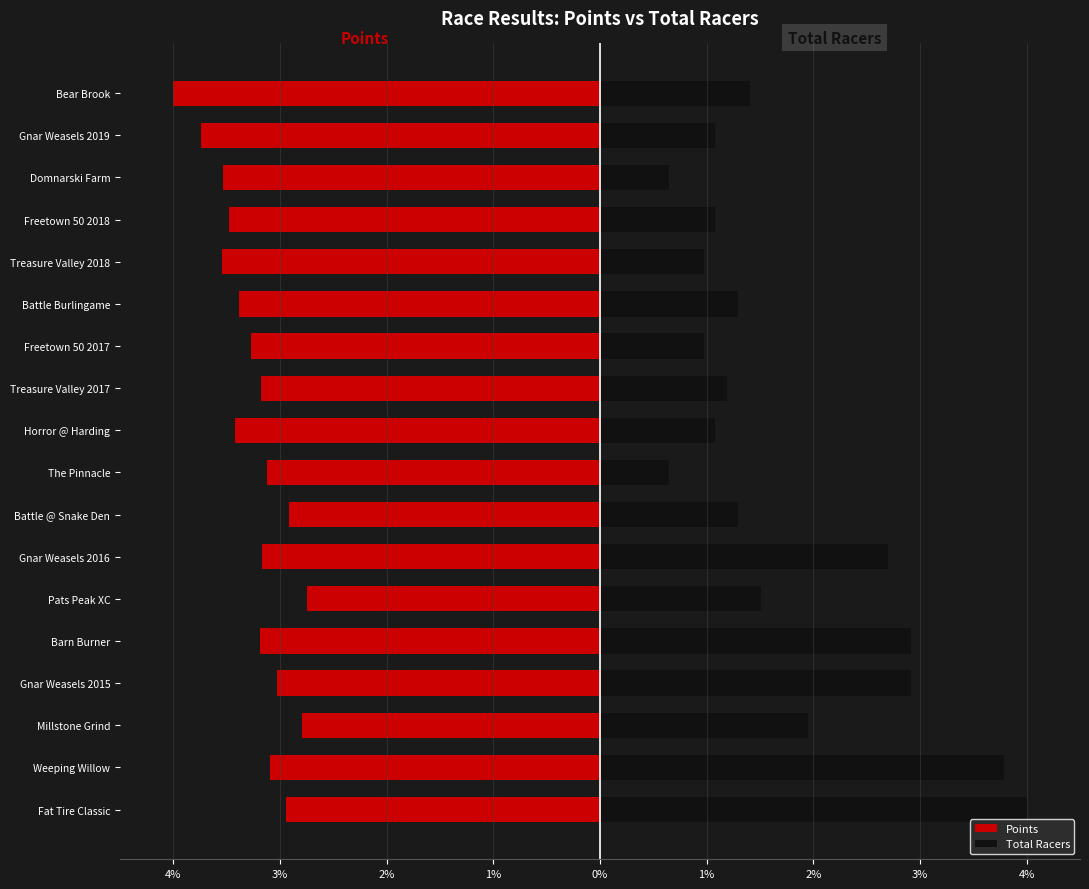

List the series in order of their overall mean, highest first.

Total Racers, Points